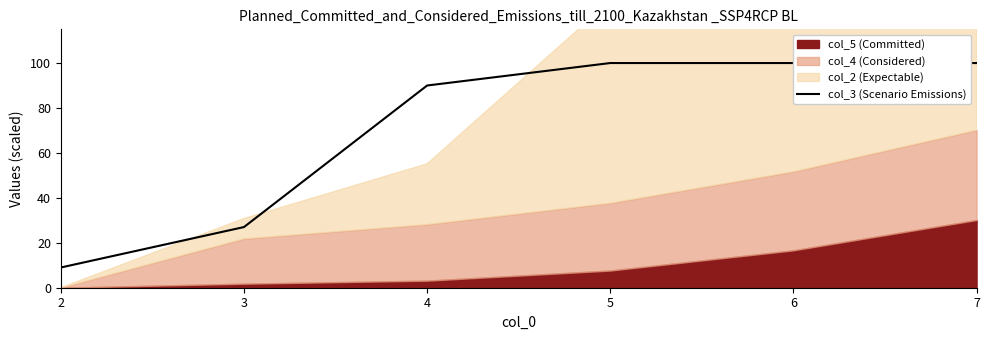

Count the values in the range 27 to 100.

5